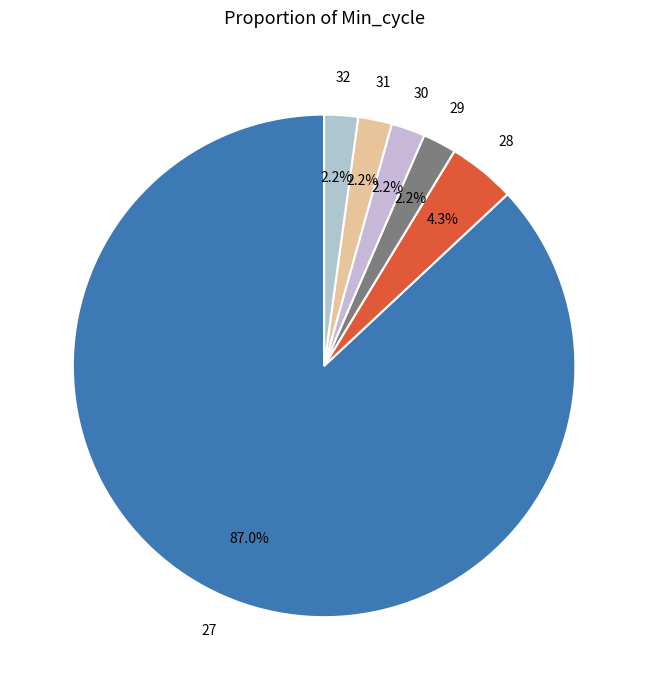

What percentage do 28 and 32 together represent?

6.5%